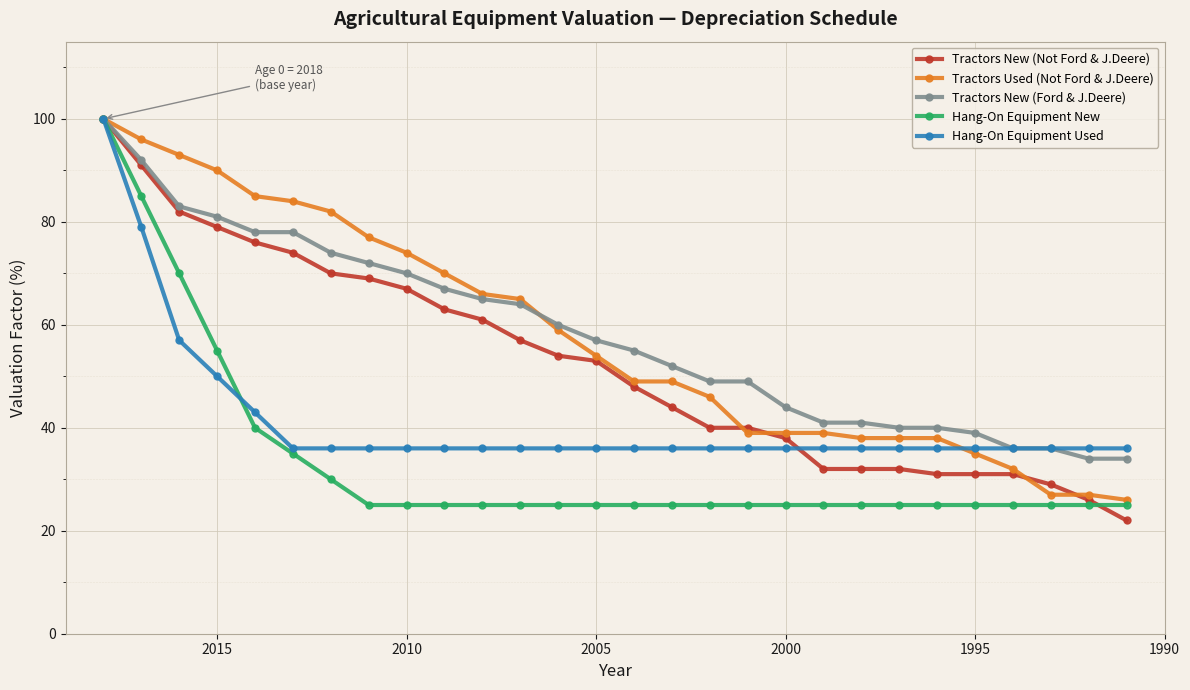

What is the difference between the second highest and second lowest values in the Tractors New (Ford & J.Deere) series?

58